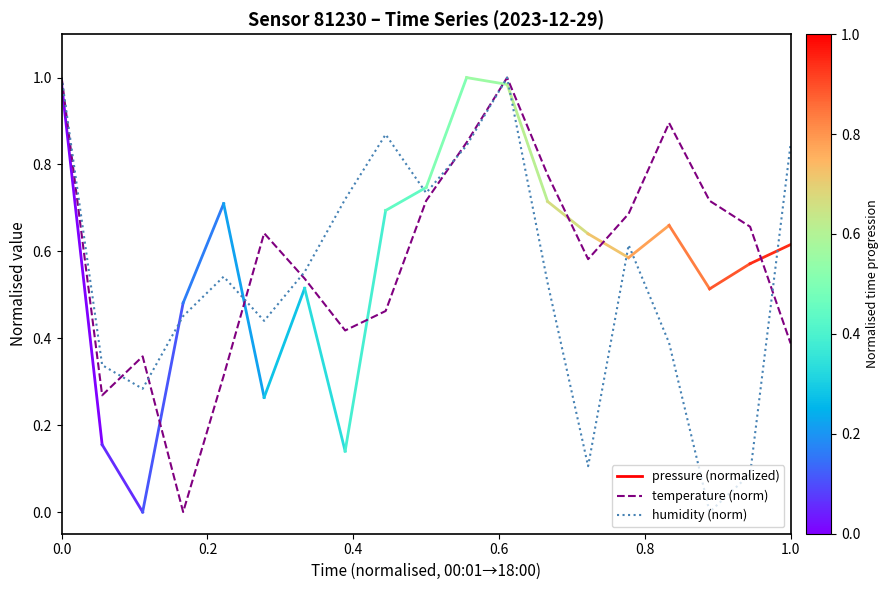

What is the maximum value shown in the chart?

1.0